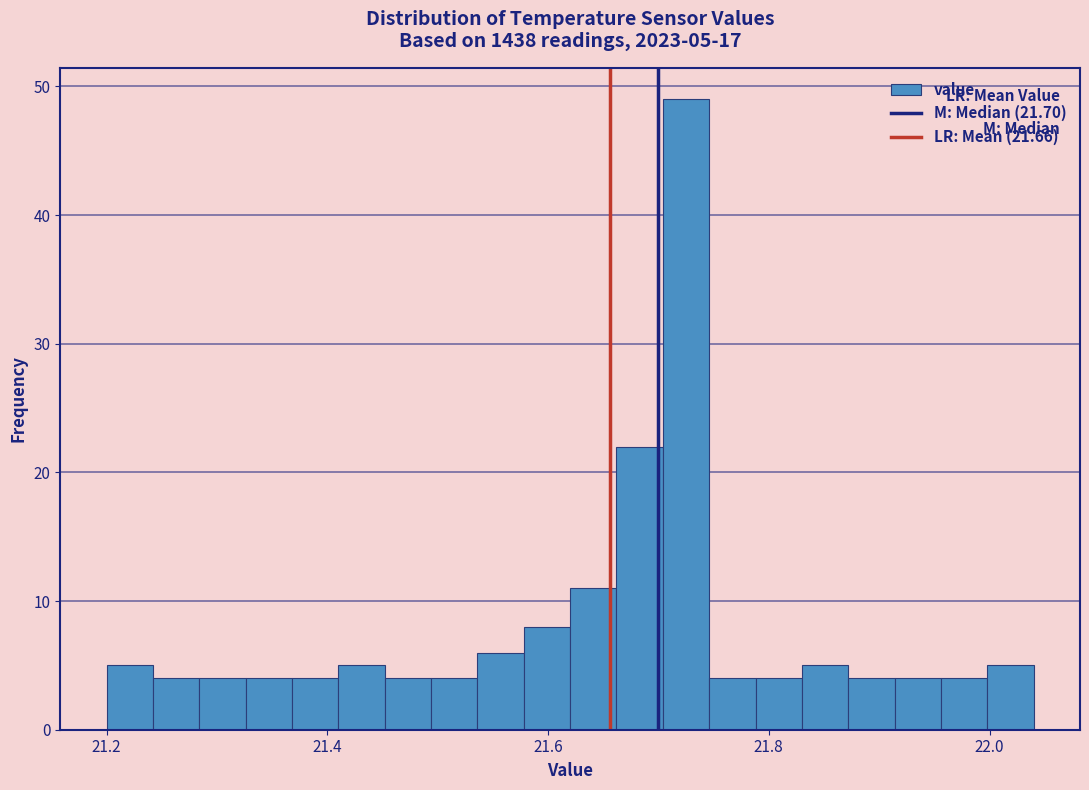

Read against the x-axis, roughly where is the centre of the tallest bar?

21.72